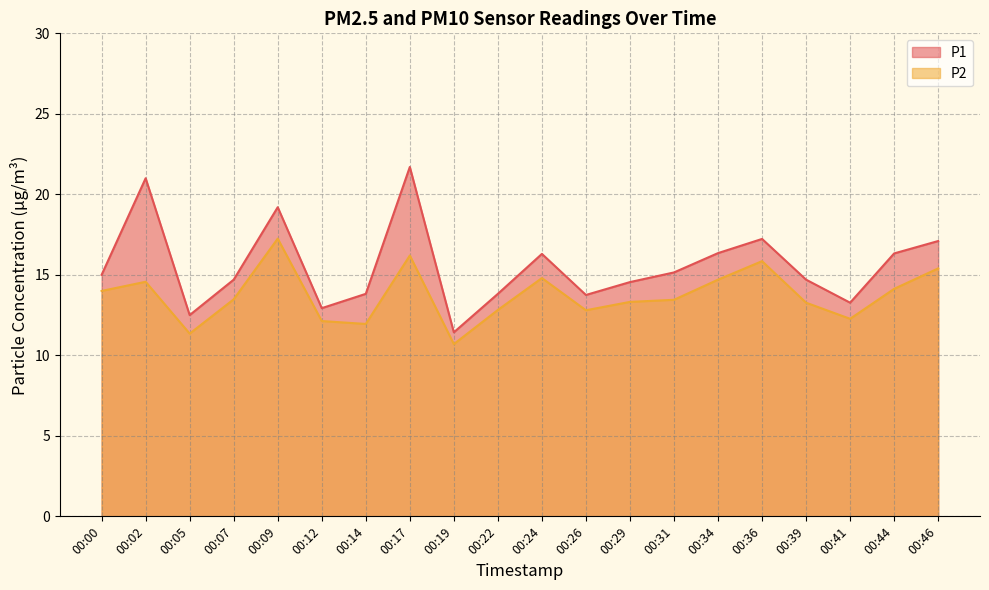

Reading right to left, extract all data points from this chart.

P1: 00:46=17.1	00:44=16.3	00:41=13.3	00:39=14.7	00:36=17.2	00:34=16.4	00:31=15.2	00:29=14.6	00:26=13.8	00:24=16.3	00:22=13.8	00:19=11.4	00:17=21.7	00:14=13.8	00:12=12.9	00:09=19.2	00:07=14.7	00:05=12.5	00:02=21.0	00:00=15.0
P2: 00:46=15.4	00:44=14.1	00:41=12.3	00:39=13.3	00:36=15.8	00:34=14.7	00:31=13.4	00:29=13.3	00:26=12.8	00:24=14.8	00:22=12.8	00:19=10.7	00:17=16.2	00:14=11.9	00:12=12.1	00:09=17.2	00:07=13.5	00:05=11.3	00:02=14.6	00:00=14.0